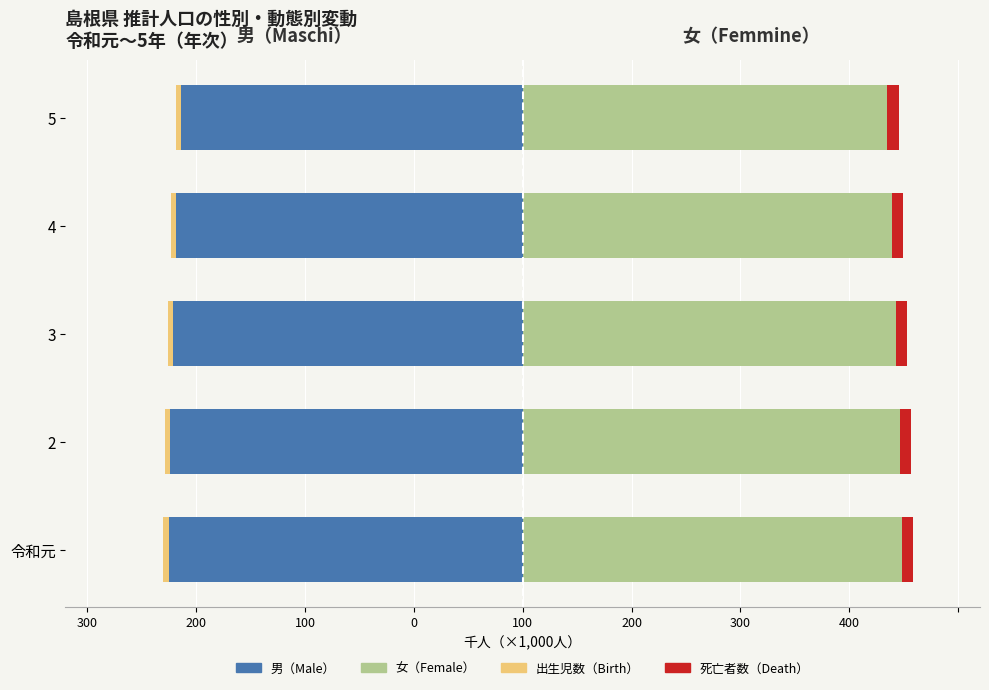

What is the difference between the maximum and minimum values in the 出生児数（Birth） series?

0.8